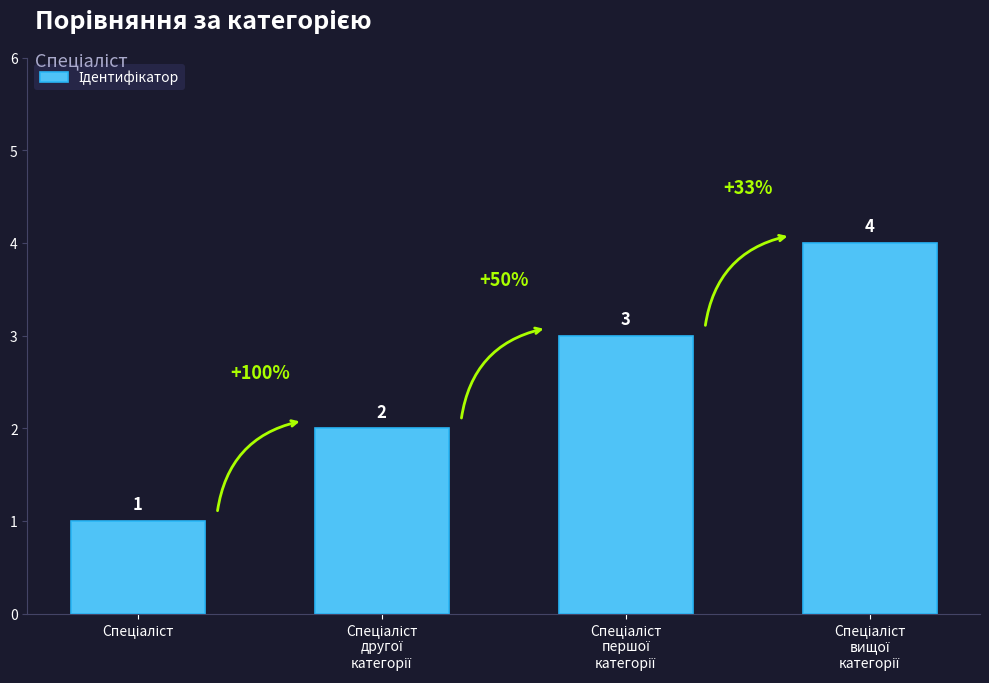

Count the values in the range 2 to 4.

3